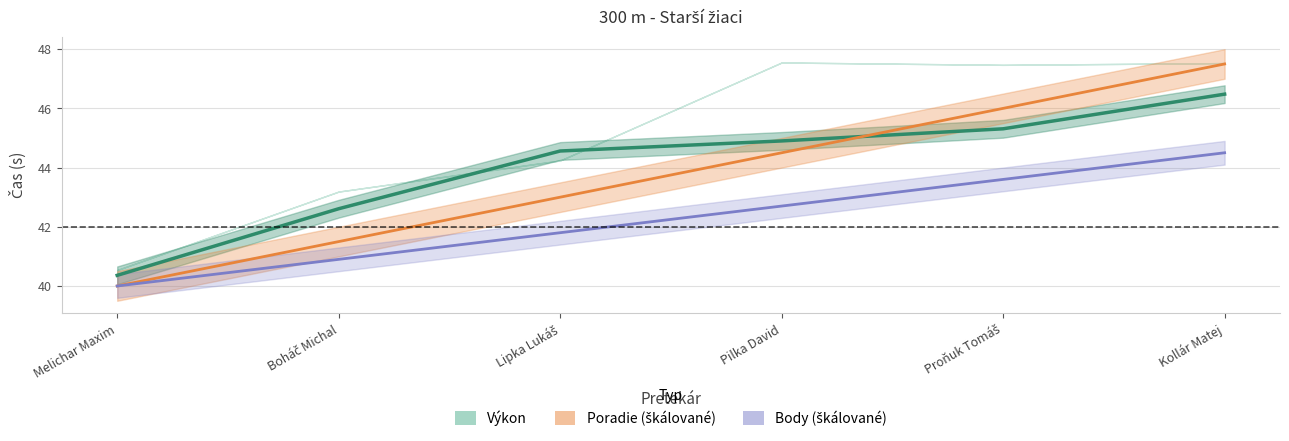

What is the difference between the maximum and second lowest values in the Body (škálované) series?

3.6